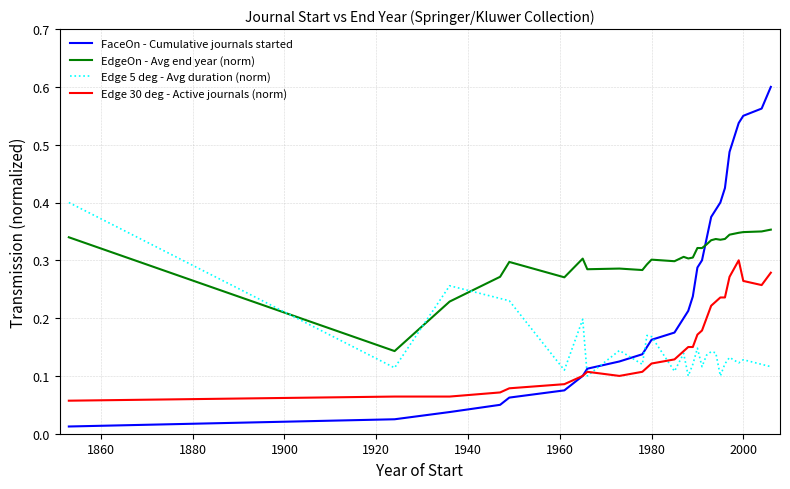

Which series ends up on top after the final intersection of EdgeOn - Avg end year (norm) and Edge 5 deg - Avg duration (norm)?

EdgeOn - Avg end year (norm)